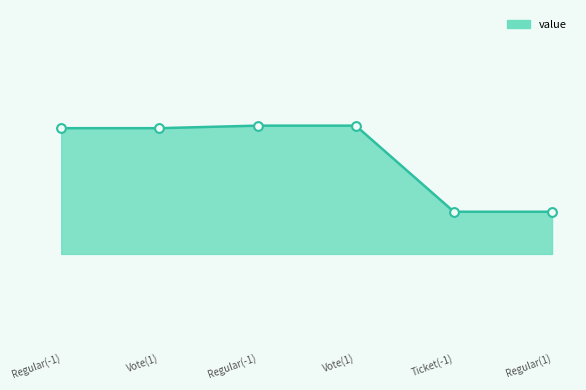

Does the chart have visible grid lines?

No